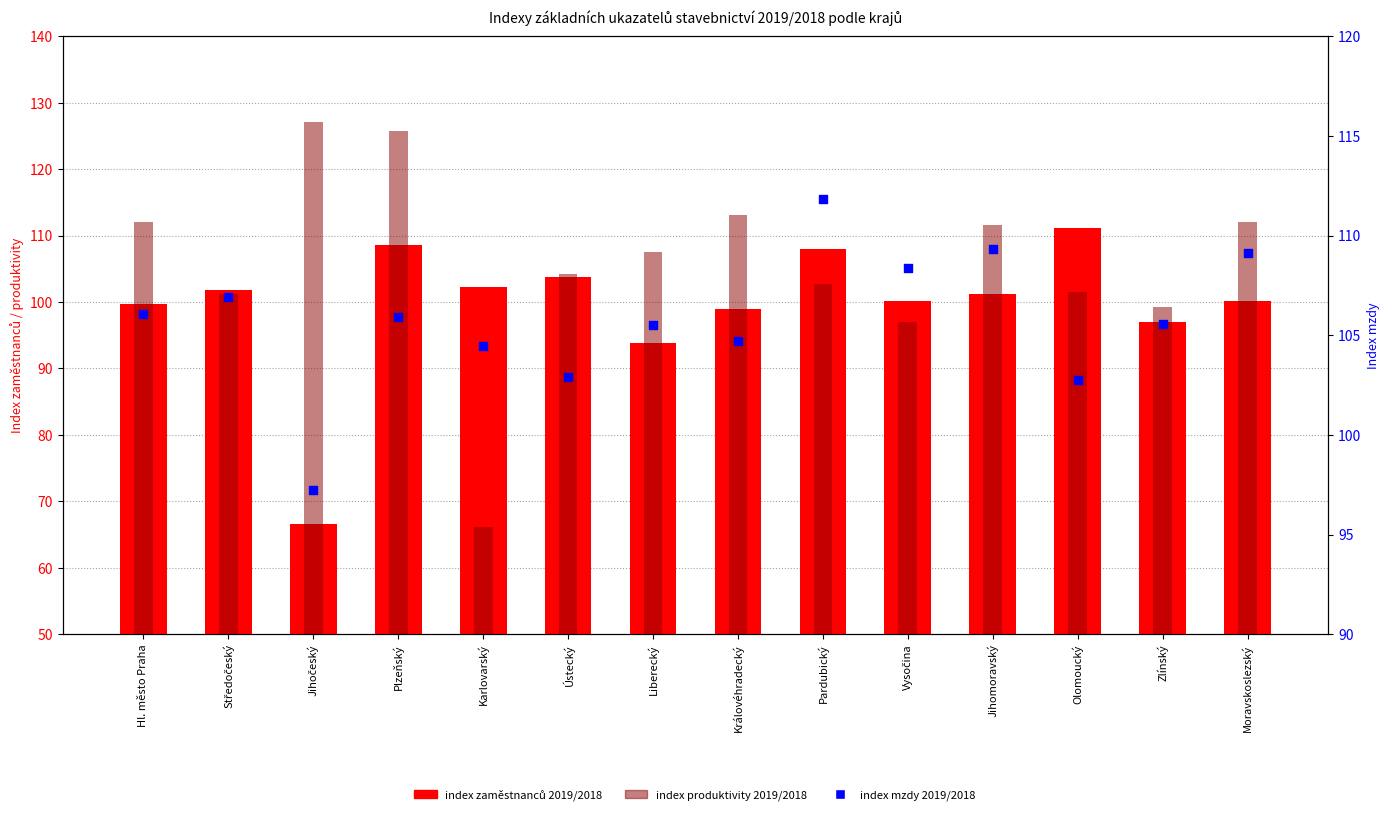

At how many categories does at least one series exceed 119?

2